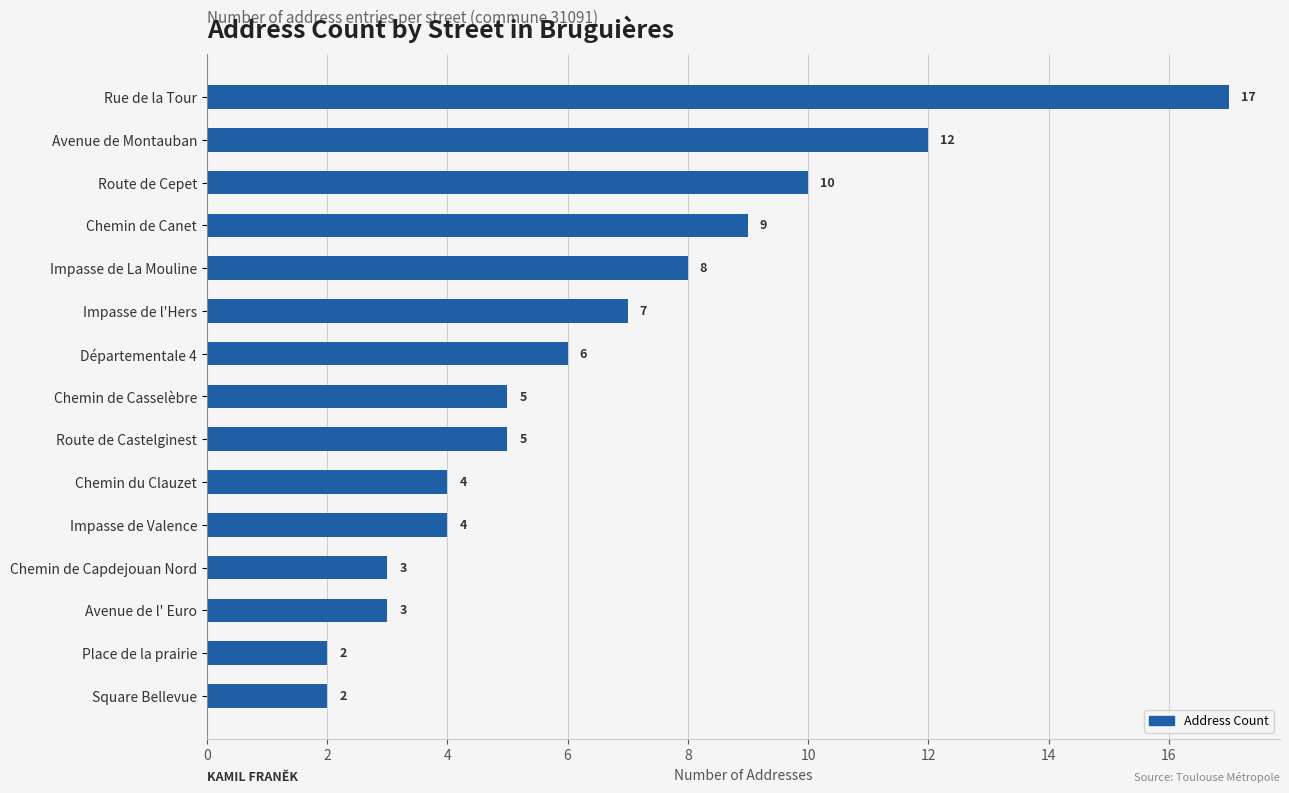

What is the label of the 12th bar from the bottom?

Chemin de Canet